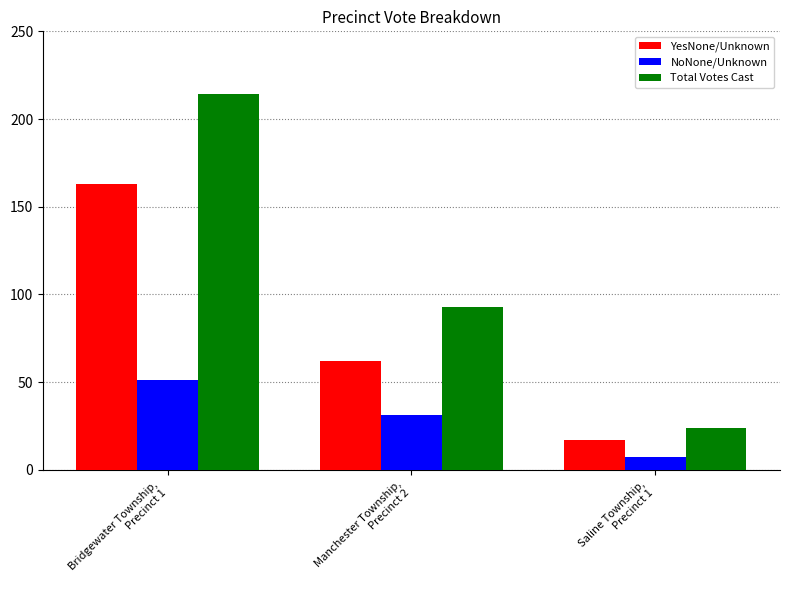

What is the sum of all NoNone/Unknown values?

89